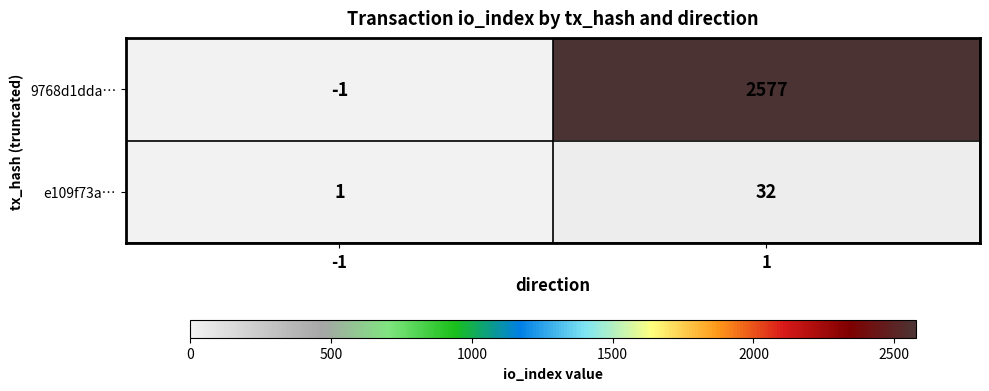

Which series changed the most between -1 and 1?

9768d1dda…